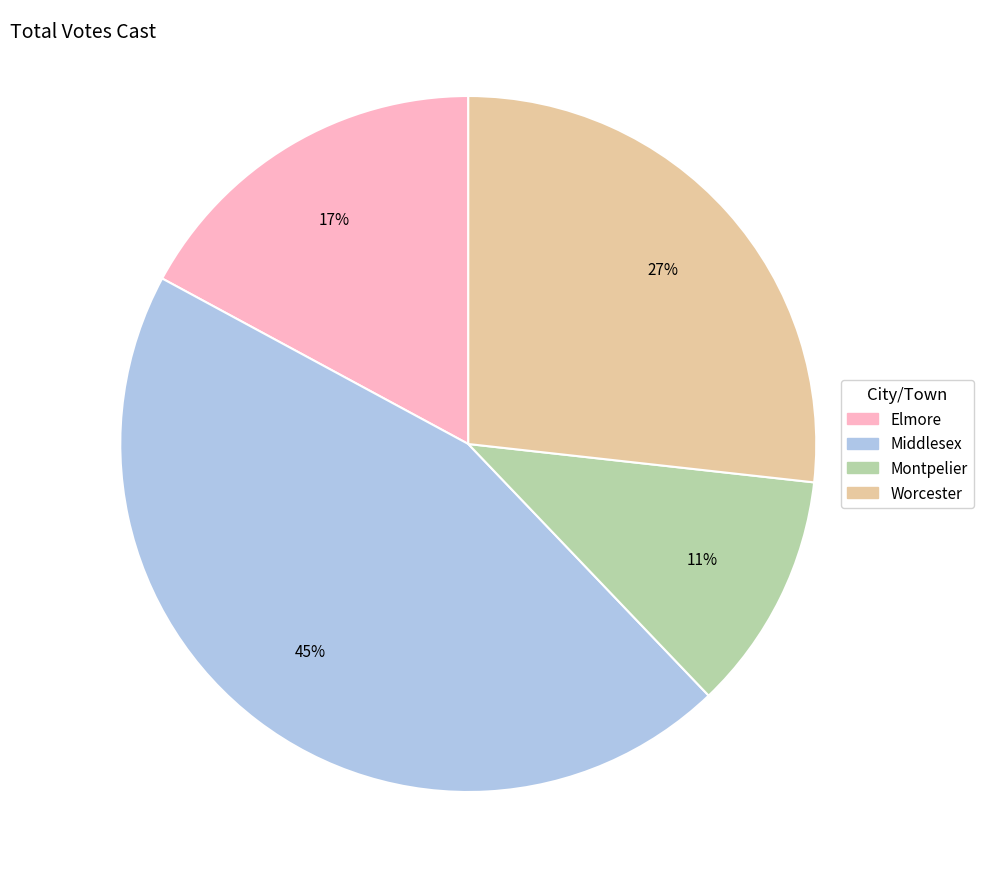

To the nearest percent, what is the average slice percentage?

25%